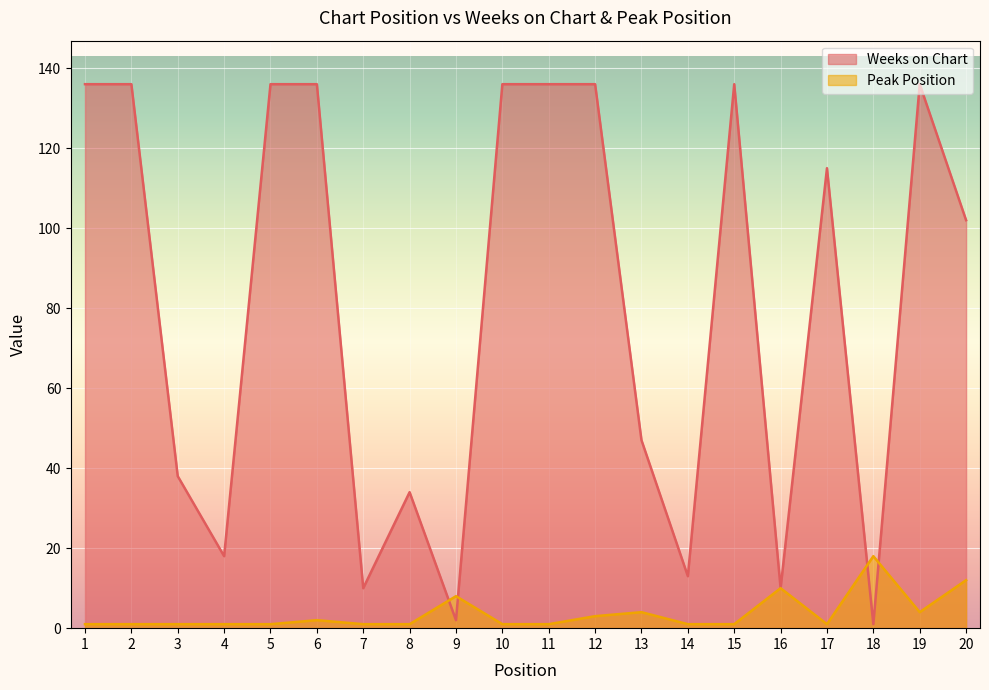

What is the average value of the Peak Position series?

4